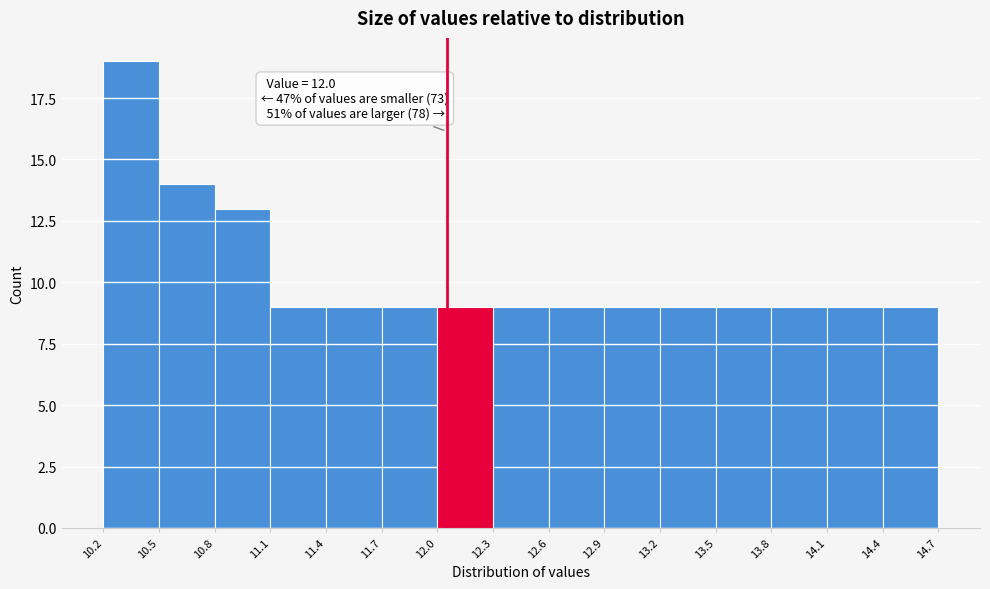

Reading right to left, transcribe all the data shown in this chart.

9	9	9	9	9	9	9	9	9	9	9	9	13	14	19